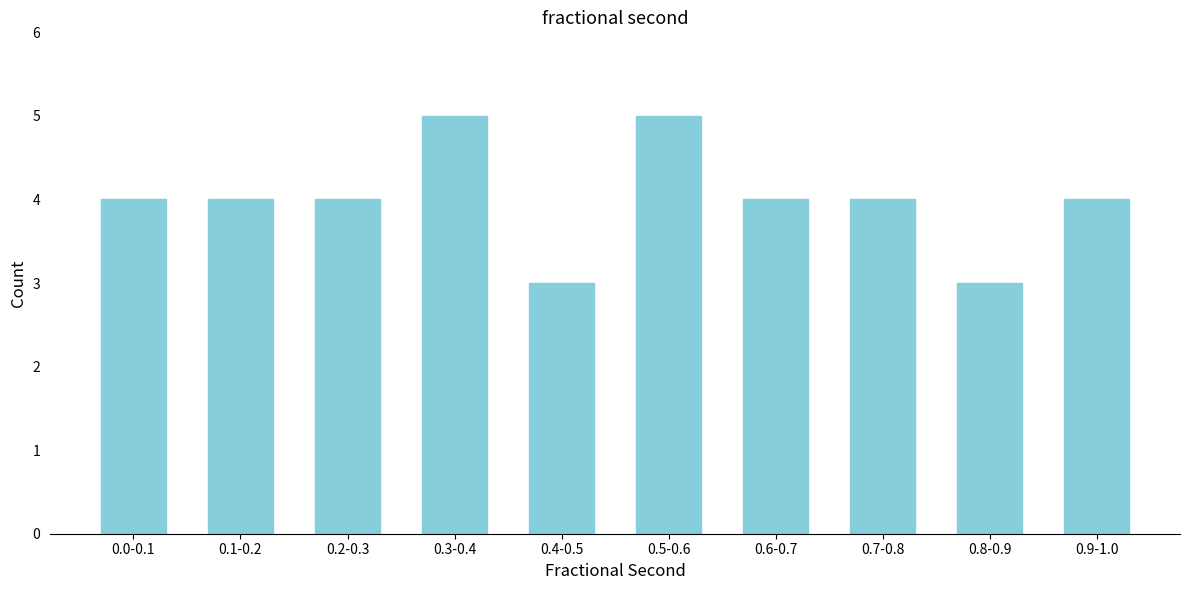

Reading left to right, extract all data points from this chart.

4	4	4	5	3	5	4	4	3	4